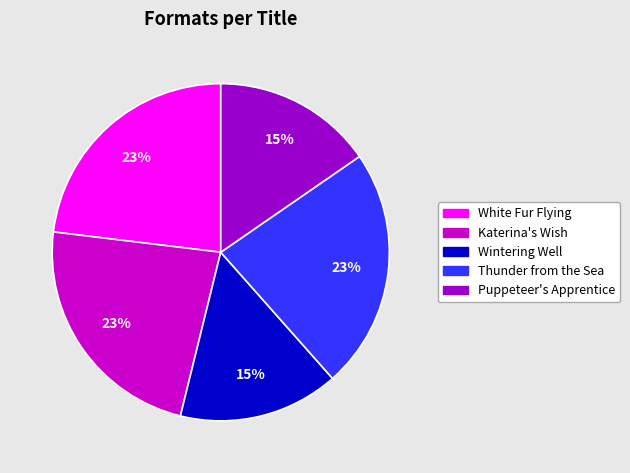

Do Thunder from the Sea and Puppeteer's Apprentice together represent more than half of the pie?

No